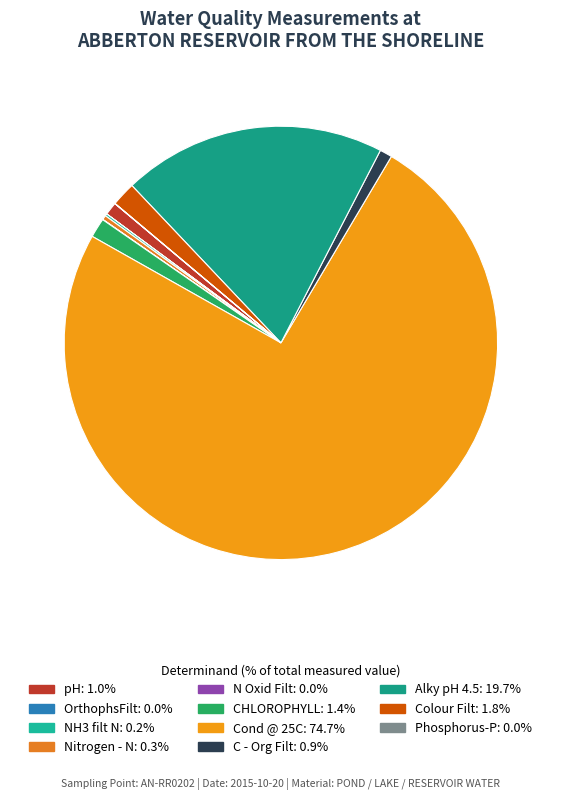

What percentage do Alky pH 4.5 and Cond @ 25C together represent?

94.3%